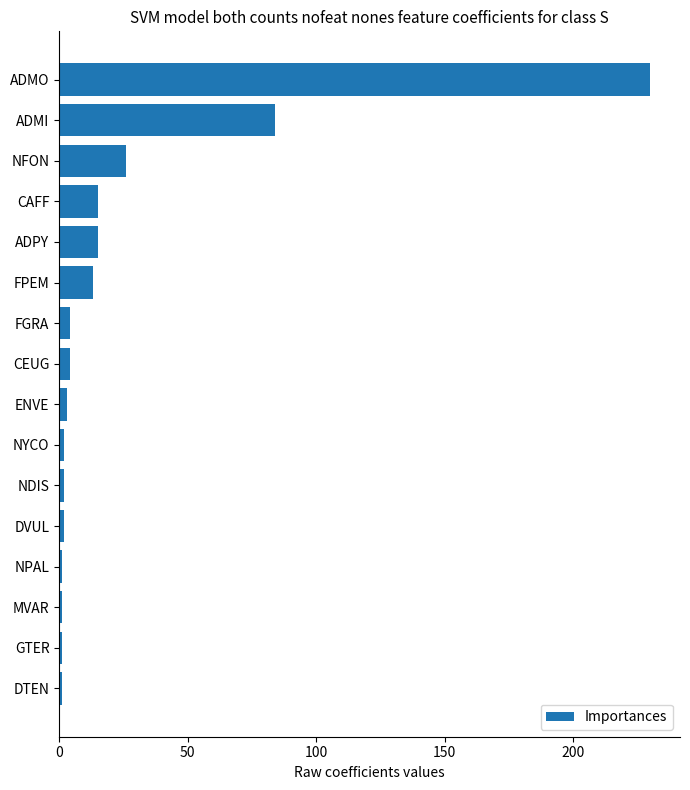

Approximately how many times larger is the value at ADMO compared to ADPY?

15.3